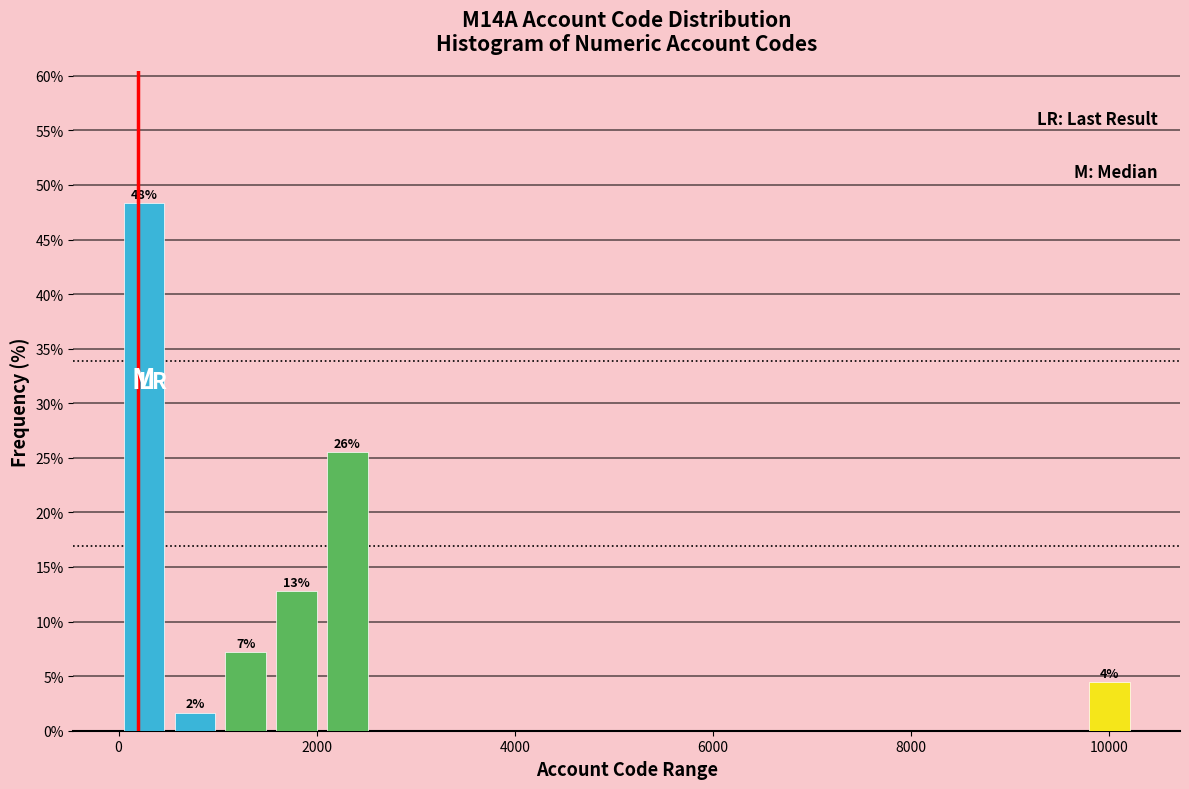

Read against the x-axis, roughly where is the centre of the tallest bar?

200